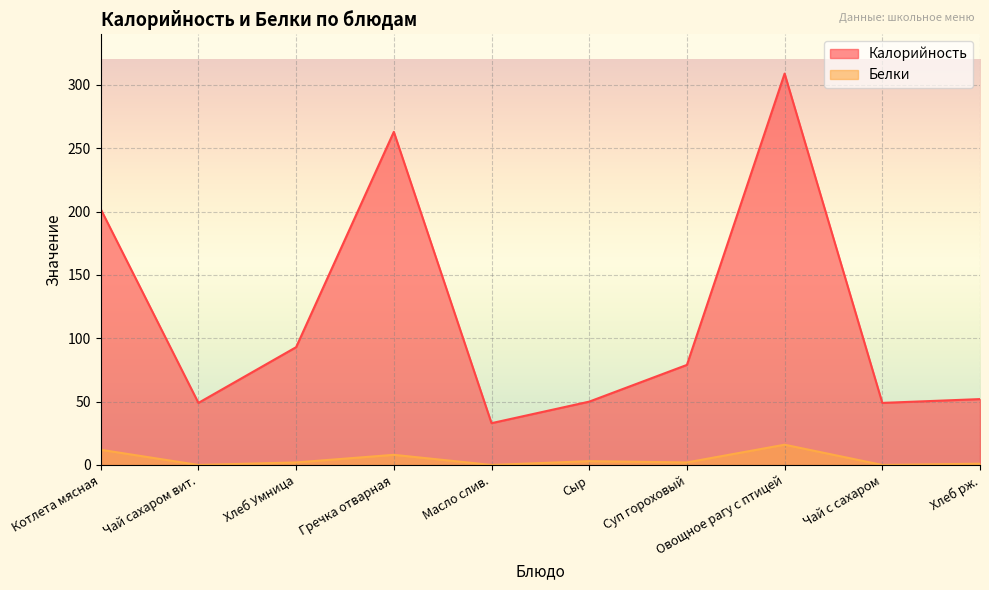

How many data points in Калорийность are less than 79?

5